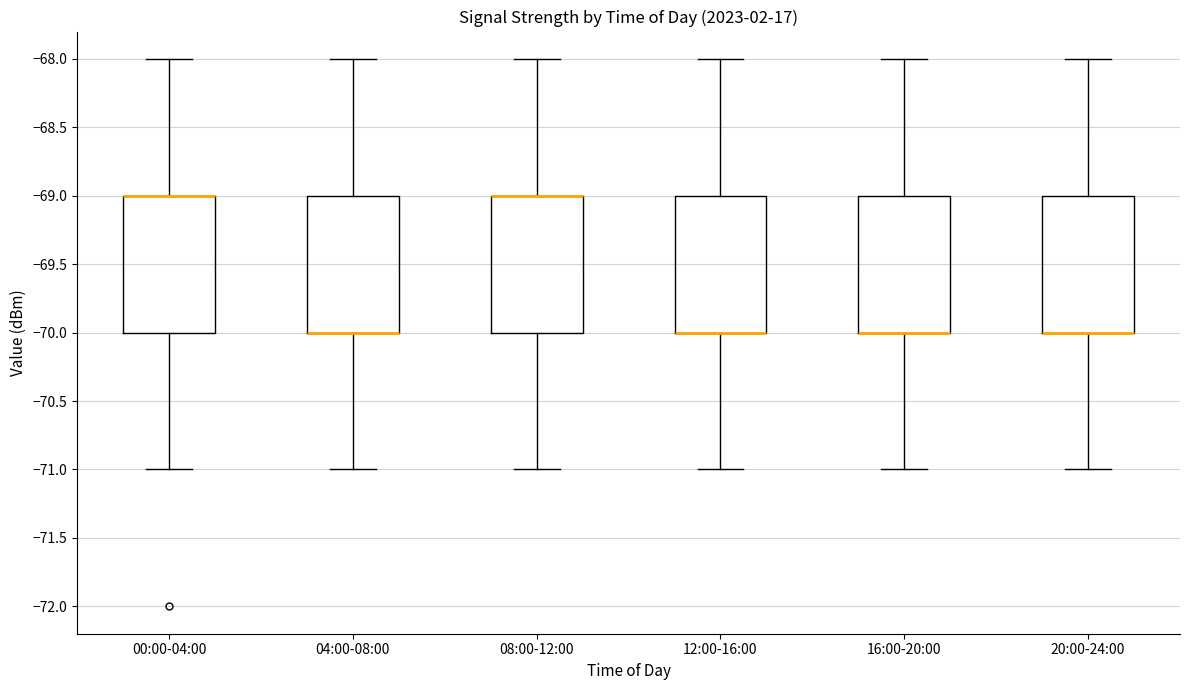

Reading left to right, read every box against the y-axis: the position of its median line, the range the box covers, and the ends of its whiskers. The values are not printed on the chart, so give them approximately, as read against the axis.

00:00-04:00: median -69 (drawn on the box's upper edge), box -70 to -69, whiskers -71 to -68
04:00-08:00: median -70 (drawn on the box's lower edge), box -70 to -69, whiskers -71 to -68
08:00-12:00: median -69 (drawn on the box's upper edge), box -70 to -69, whiskers -71 to -68
12:00-16:00: median -70 (drawn on the box's lower edge), box -70 to -69, whiskers -71 to -68
16:00-20:00: median -70 (drawn on the box's lower edge), box -70 to -69, whiskers -71 to -68
20:00-24:00: median -70 (drawn on the box's lower edge), box -70 to -69, whiskers -71 to -68